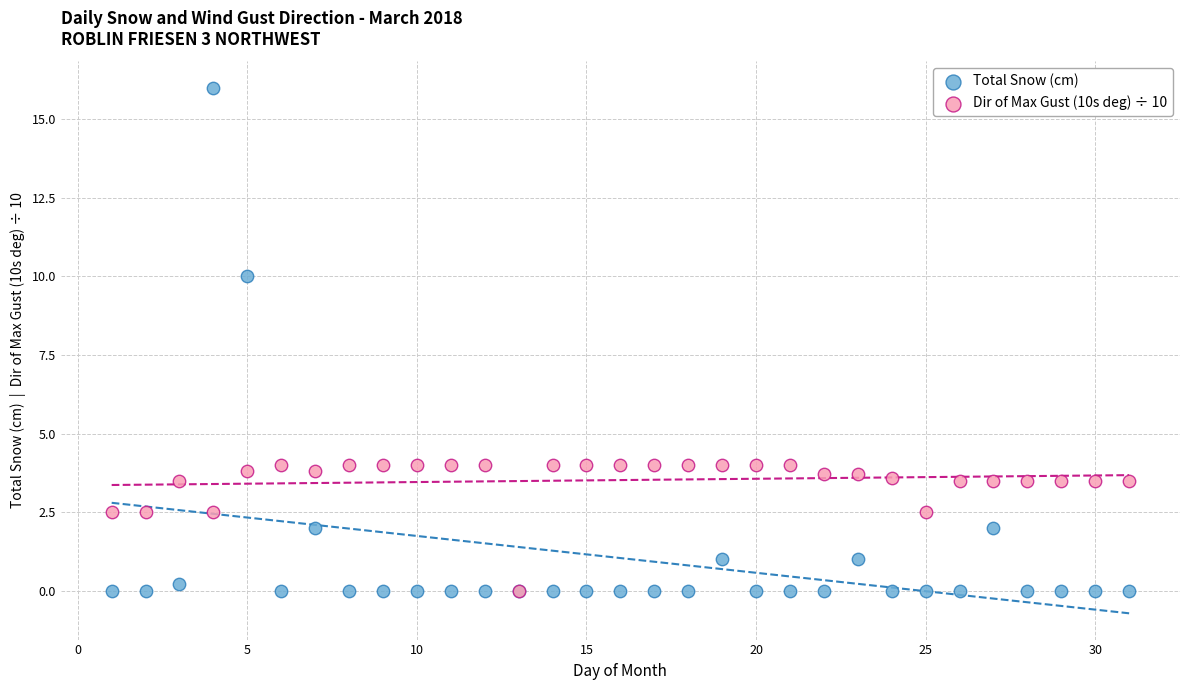

In the Total Snow (cm) series, what Y value is closest to 8?

10.0